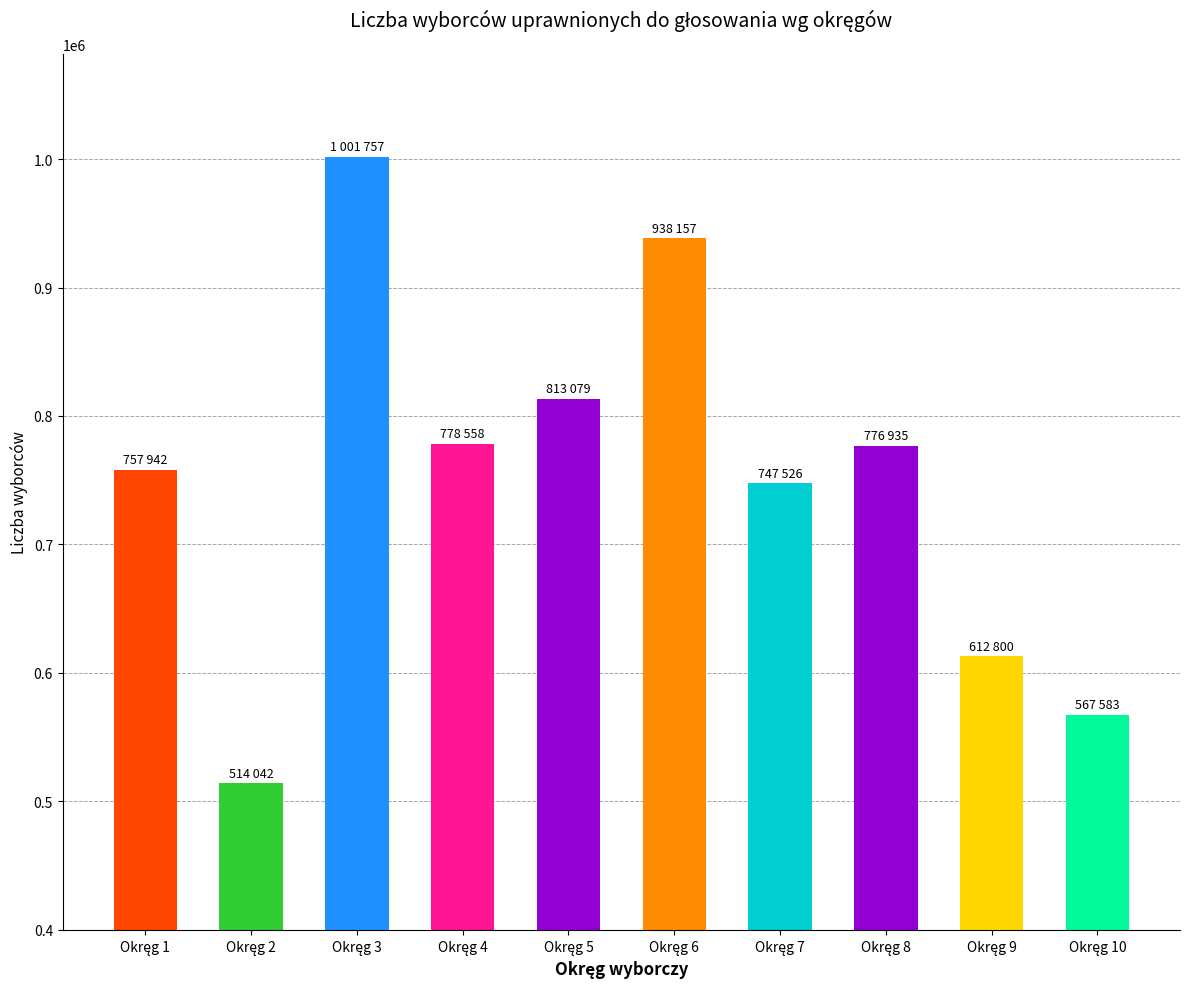

What is the value of the 4th bar from the left?

778558